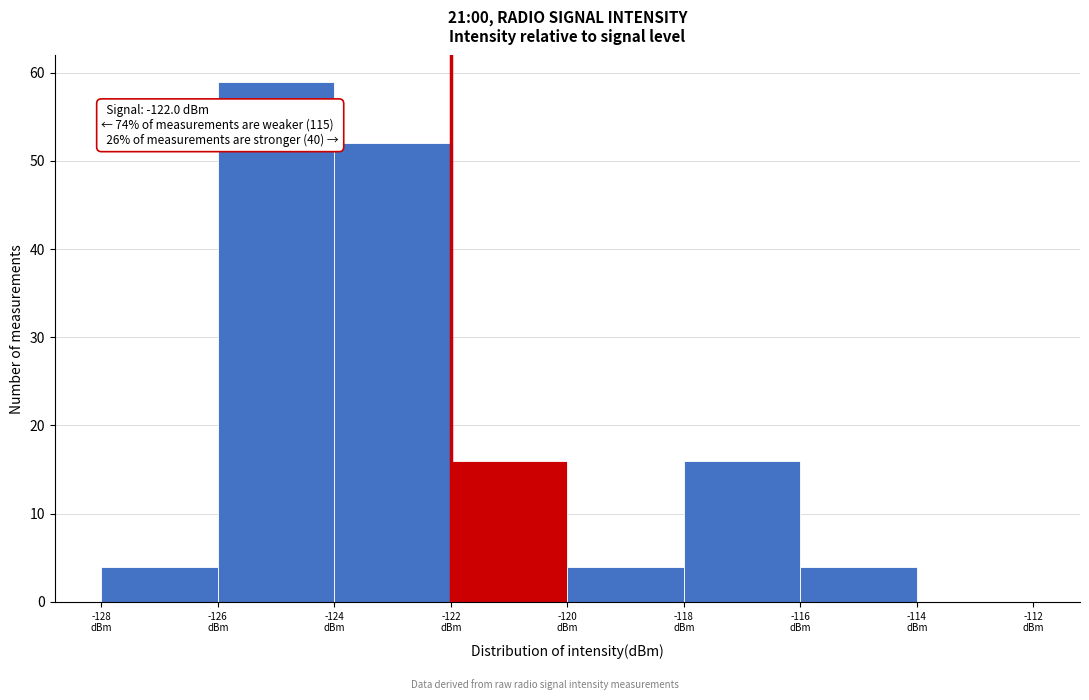

Which range on the x-axis has the tallest bar?

-126 to -124